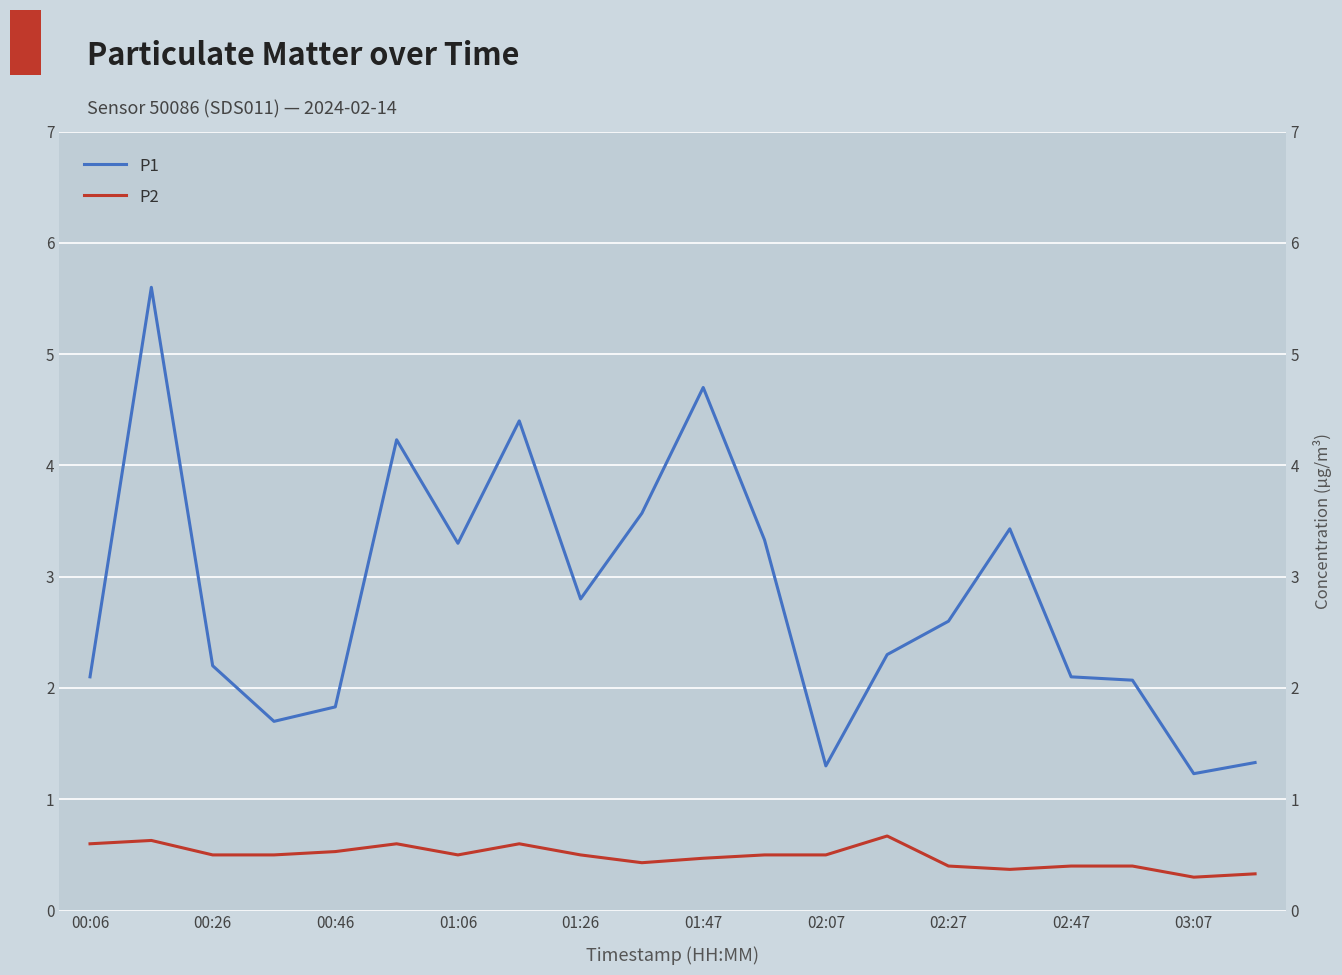

Reading left to right, list all the values displayed in this chart.

P1: 2.1	5.6	2.2	1.7	1.8	4.2	3.3	4.4	2.8	3.6	4.7	3.3	1.3	2.3	2.6	3.4	2.1	2.1	1.2	1.3
P2: 0.6	0.6	0.5	0.5	0.5	0.6	0.5	0.6	0.5	0.4	0.5	0.5	0.5	0.7	0.4	0.4	0.4	0.4	0.3	0.3